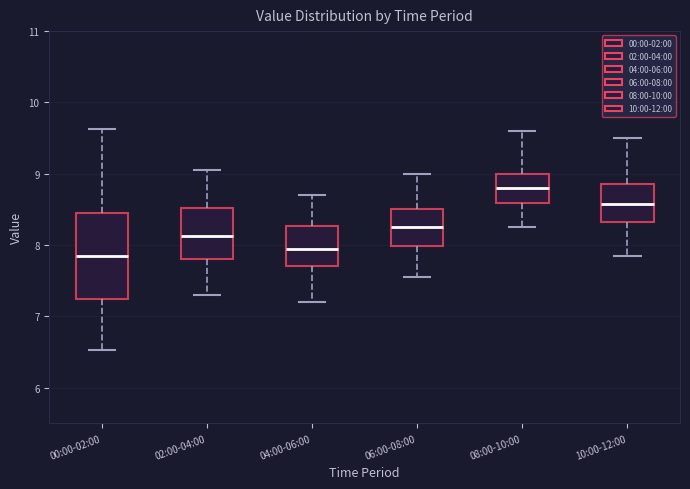

Reading left to right, read every box against the y-axis: the position of its median line, the range the box covers, and the ends of its whiskers. The values are not printed on the chart, so give them approximately, as read against the axis.

00:00-02:00: median 7.9, box 7.2 to 8.4, whiskers 6.5 to 9.6
02:00-04:00: median 8.1, box 7.8 to 8.5, whiskers 7.3 to 9.1
04:00-06:00: median 8.0, box 7.7 to 8.3, whiskers 7.2 to 8.7
06:00-08:00: median 8.3, box 8.0 to 8.5, whiskers 7.6 to 9.0
08:00-10:00: median 8.8, box 8.6 to 9.0, whiskers 8.3 to 9.6
10:00-12:00: median 8.6, box 8.3 to 8.9, whiskers 7.9 to 9.5